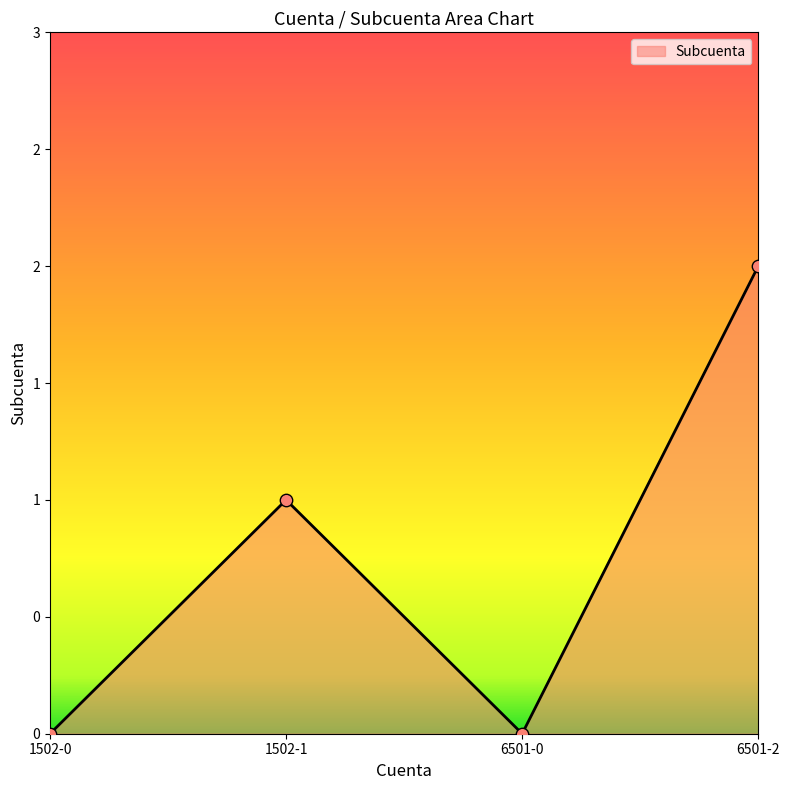

What is the change in value from 1502-0 to 6501-2?

+2